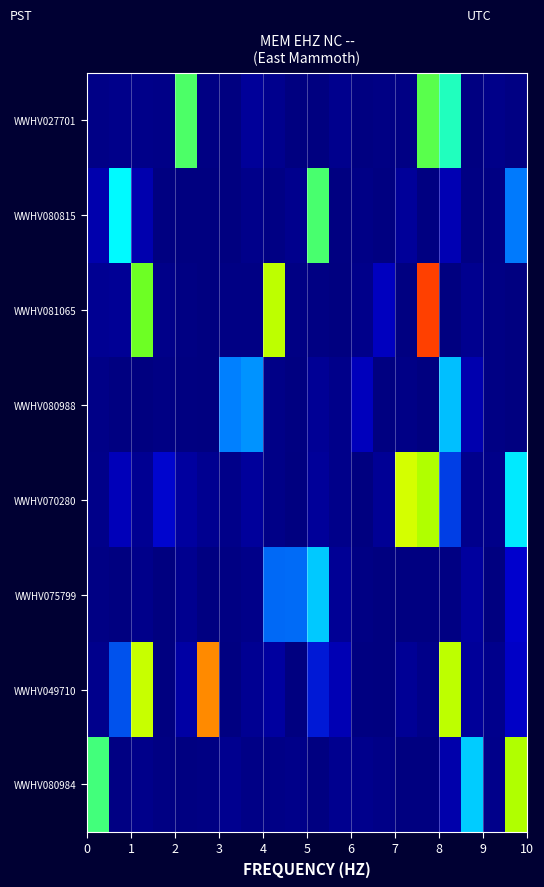

Reading left to right, extract all data points from this chart.

WWHV027701: 0.0	0.0	0.0	0.0	0.6	0.0	0.0	0.1	0.0	0.0	0.0	0.0	0.0	0.0	0.0	0.7	0.6	0.0	0.0	0.0
WWHV080815: 0.1	0.5	0.1	0.0	0.0	0.0	0.0	0.0	0.0	0.0	0.6	0.0	0.0	0.0	0.1	0.0	0.1	0.0	0.0	0.4
WWHV081065: 0.0	0.1	0.7	0.0	0.0	0.0	0.0	0.0	0.8	0.0	0.0	0.0	0.0	0.2	0.0	1.0	0.0	0.0	0.0	0.0
WWHV080988: 0.0	0.0	0.0	0.0	0.0	0.0	0.4	0.4	0.0	0.0	0.1	0.0	0.2	0.0	0.0	0.0	0.5	0.1	0.0	0.0
WWHV070280: 0.0	0.2	0.0	0.2	0.1	0.0	0.0	0.1	0.0	0.0	0.1	0.0	0.0	0.1	0.8	0.8	0.3	0.0	0.0	0.5
WWHV075799: 0.0	0.0	0.0	0.0	0.0	0.0	0.0	0.0	0.4	0.4	0.5	0.1	0.0	0.0	0.0	0.0	0.0	0.1	0.0	0.2
WWHV049710: 0.0	0.3	0.8	0.0	0.1	0.9	0.0	0.0	0.1	0.0	0.2	0.1	0.0	0.0	0.1	0.0	0.8	0.1	0.0	0.2
WWHV080984: 0.6	0.0	0.0	0.0	0.0	0.0	0.0	0.0	0.0	0.0	0.0	0.0	0.0	0.0	0.0	0.0	0.1	0.5	0.0	0.8